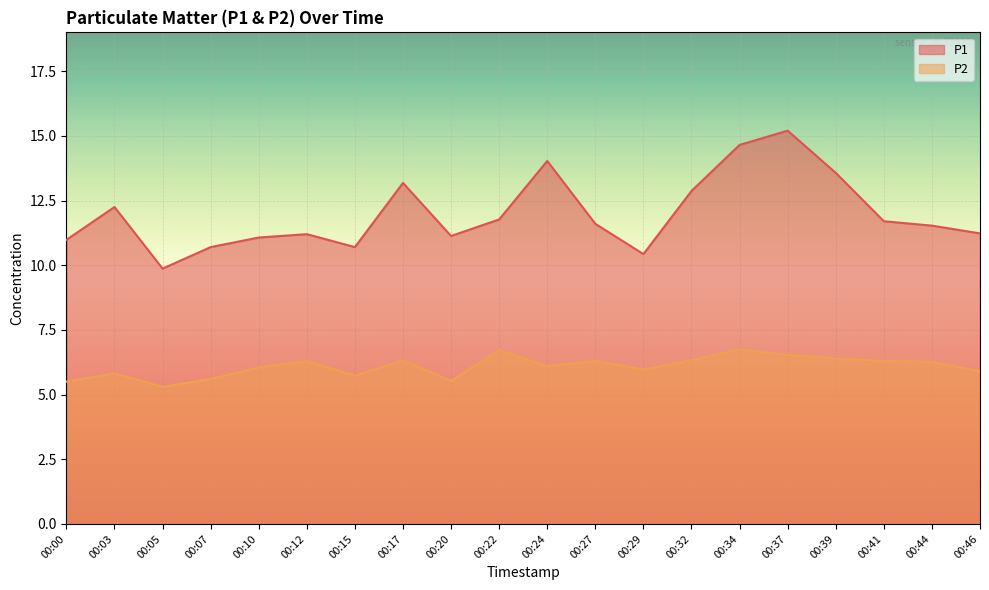

What is the sum of the P2 values at 00:29 and 00:05?

11.3